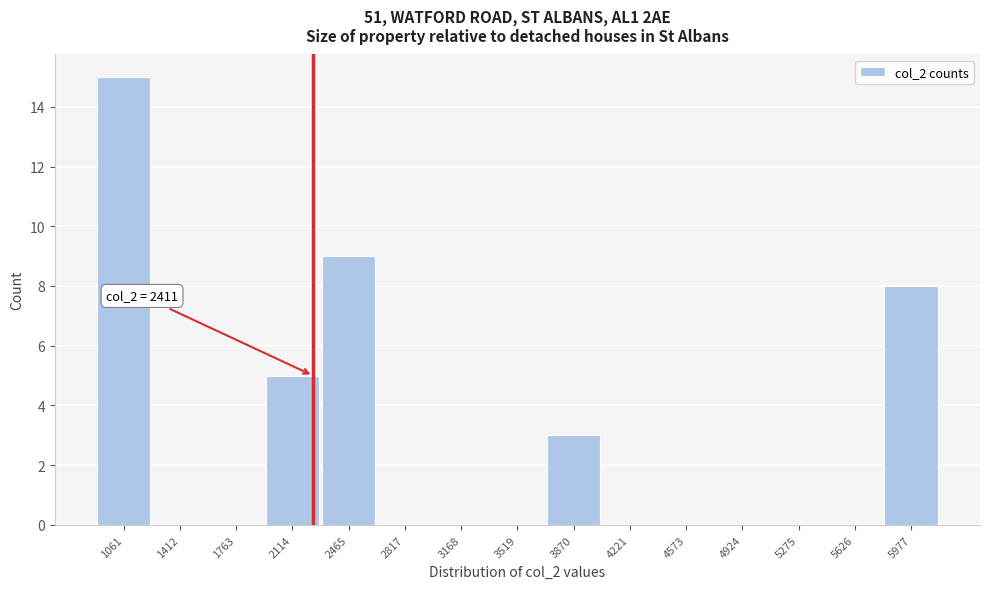

Reading left to right, list all the values displayed in this chart.

1061=15	1412=0	1763=0	2114=5	2465=9	2817=0	3168=0	3519=0	3870=3	4221=0	4573=0	4924=0	5275=0	5626=0	5977=8